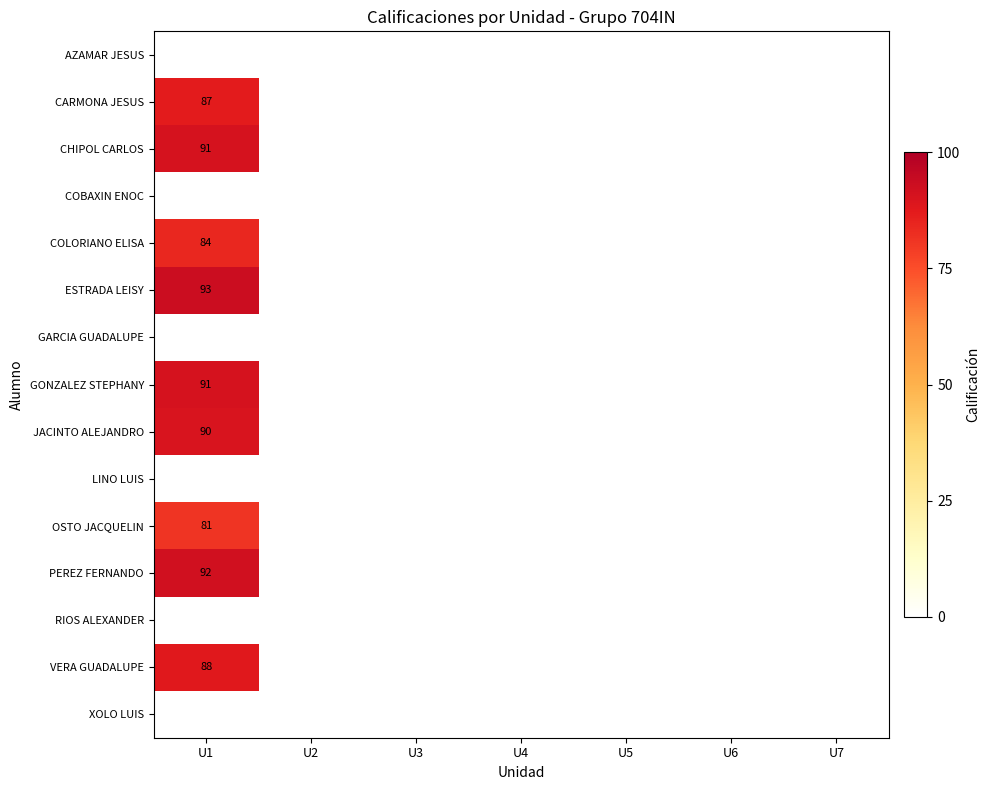

Count the number of categories in the chart.

7